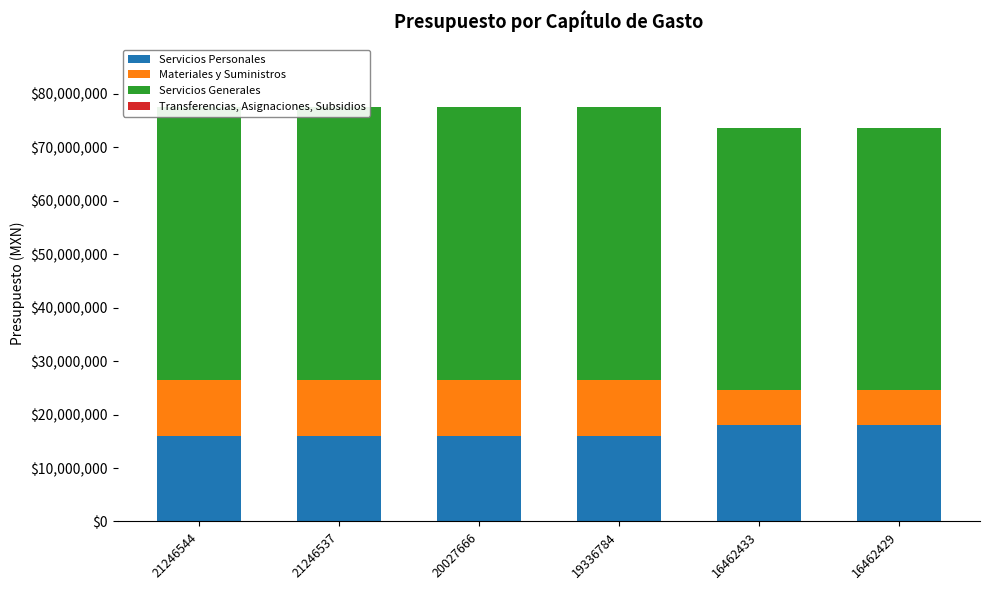

Is it true that Transferencias, Asignaciones, Subsidios equals 19158.2 at 19336784?

False